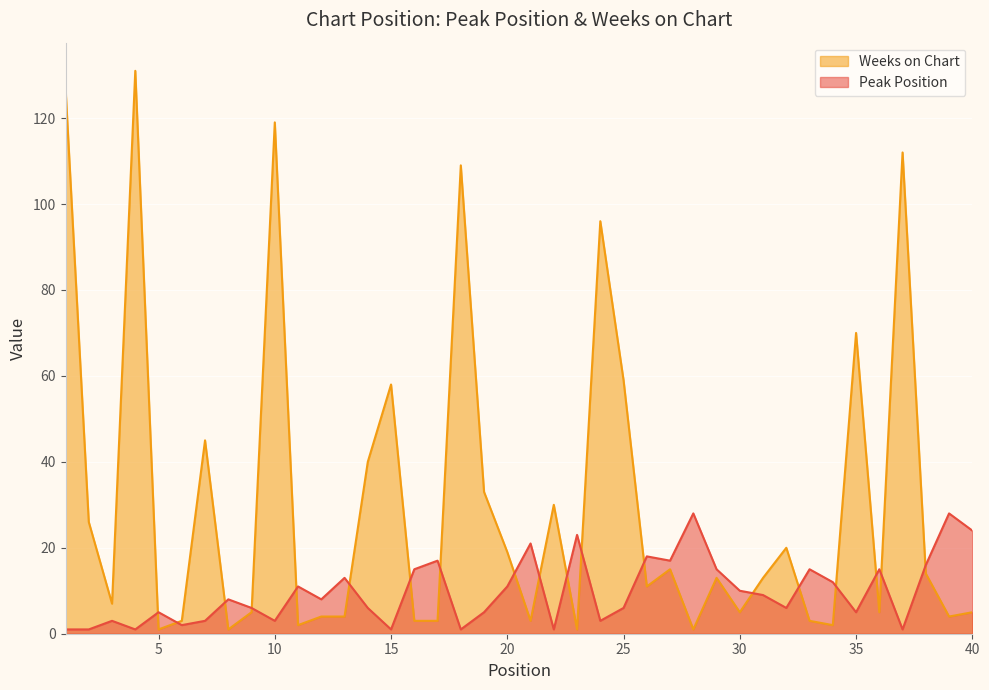

Which series has the widest spread of values?

Weeks on Chart